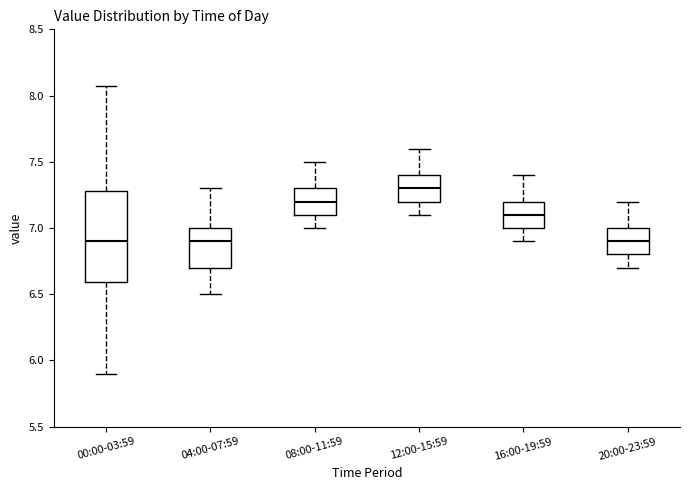

Where does the median line of the box for 08:00-11:59 sit on the y-axis? The values are not printed on the chart, so give them approximately, as read against the axis.

7.20